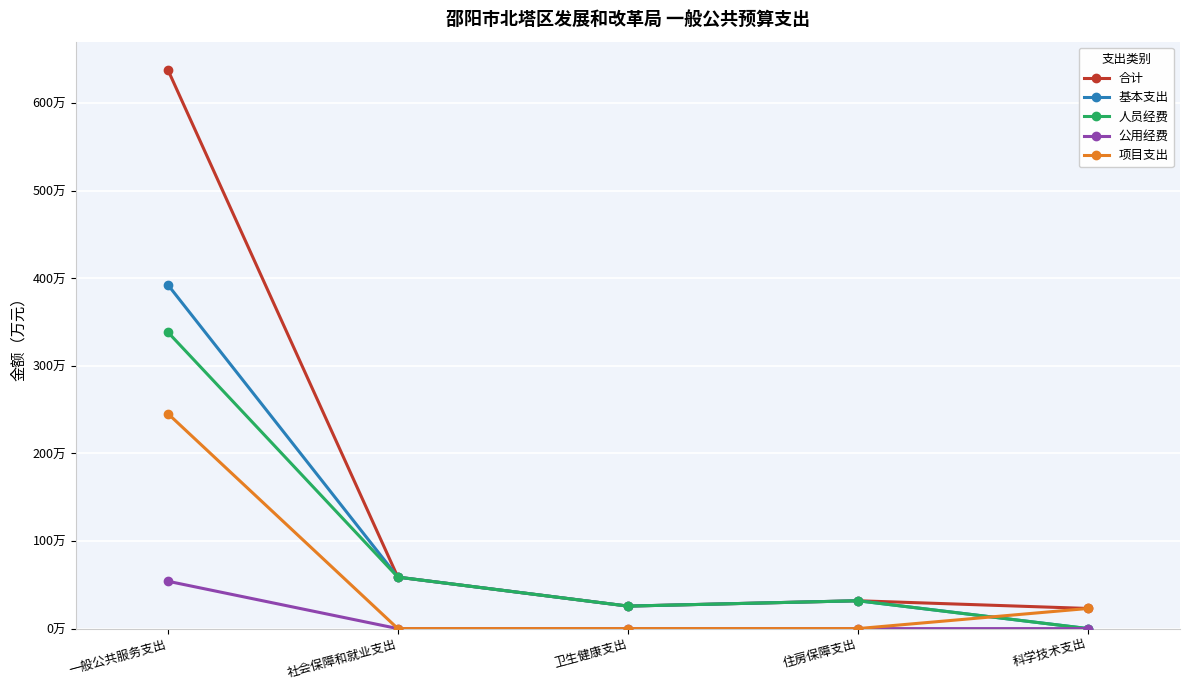

What are all the series names shown in the legend?

合计, 基本支出, 人员经费, 公用经费, 项目支出